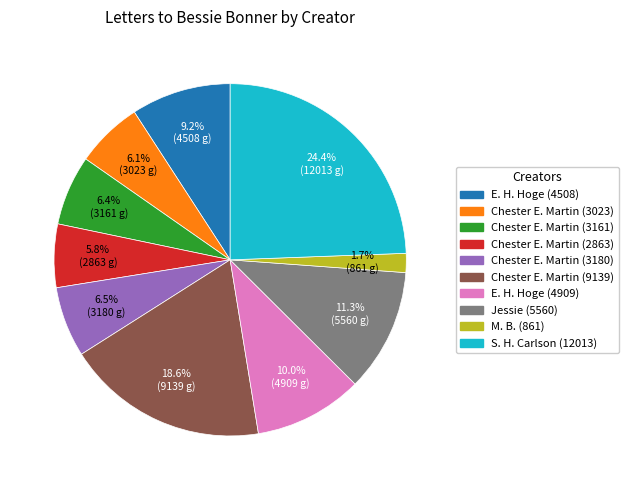

To the nearest percent, what is the average slice percentage?

10%